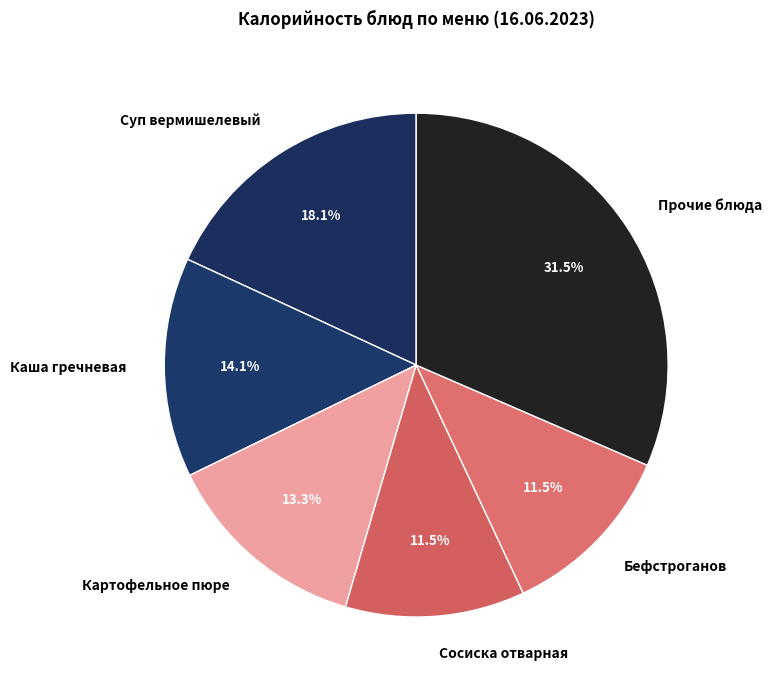

Between Суп вермишелевый and Прочие блюда, which is larger?

Прочие блюда